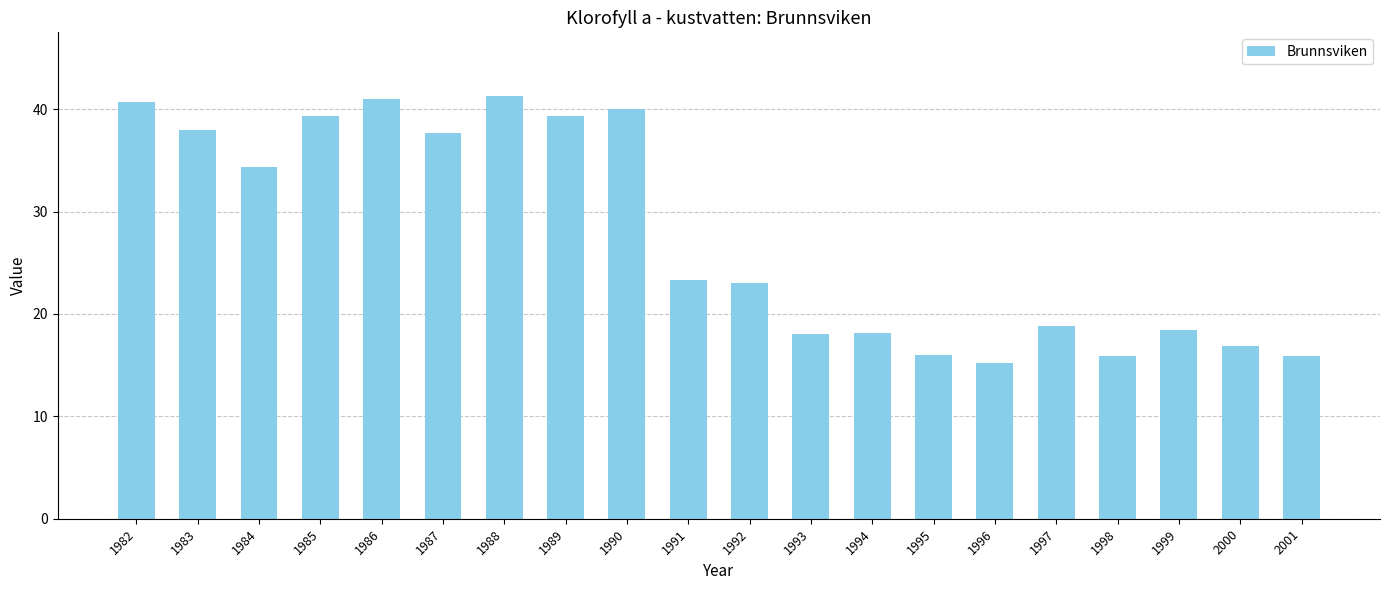

What is the approximate value at 1989?

39.3